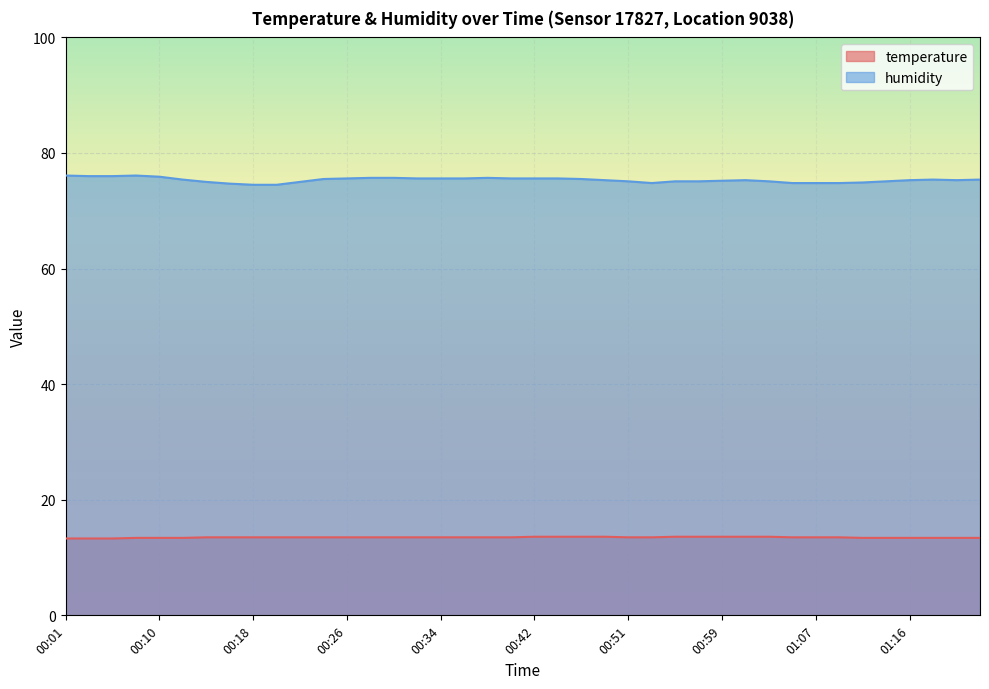

Which series has the largest total across all categories?

humidity